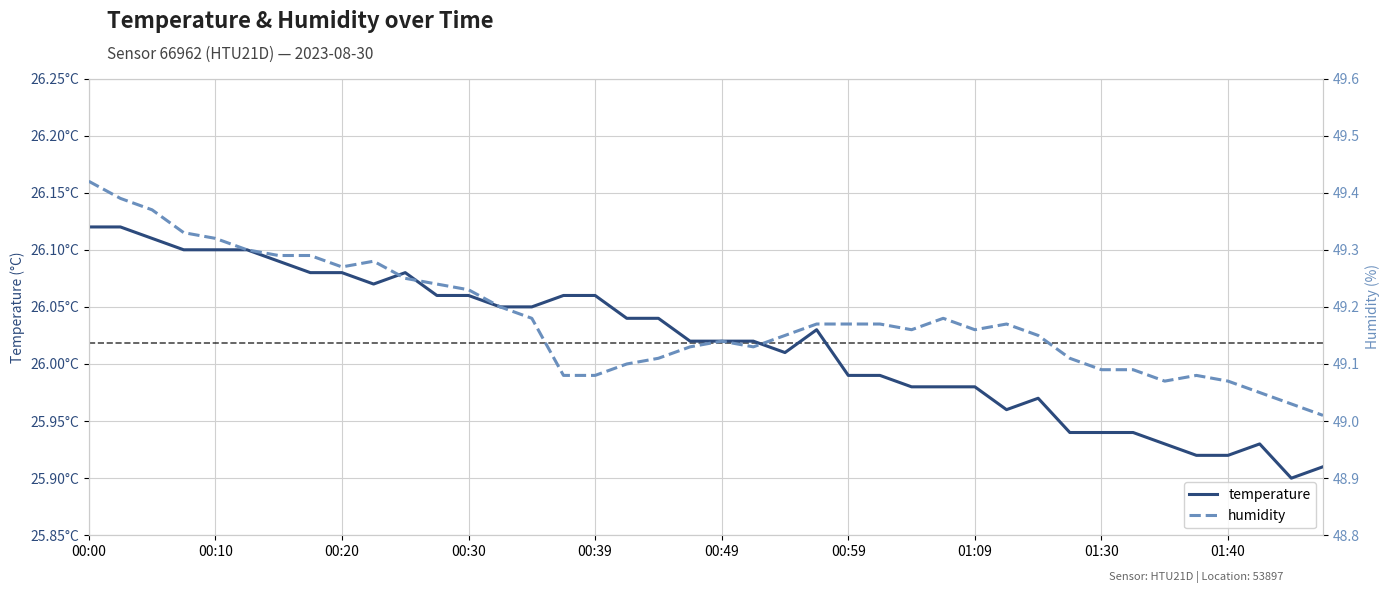

How many distinct data groups are displayed?

2